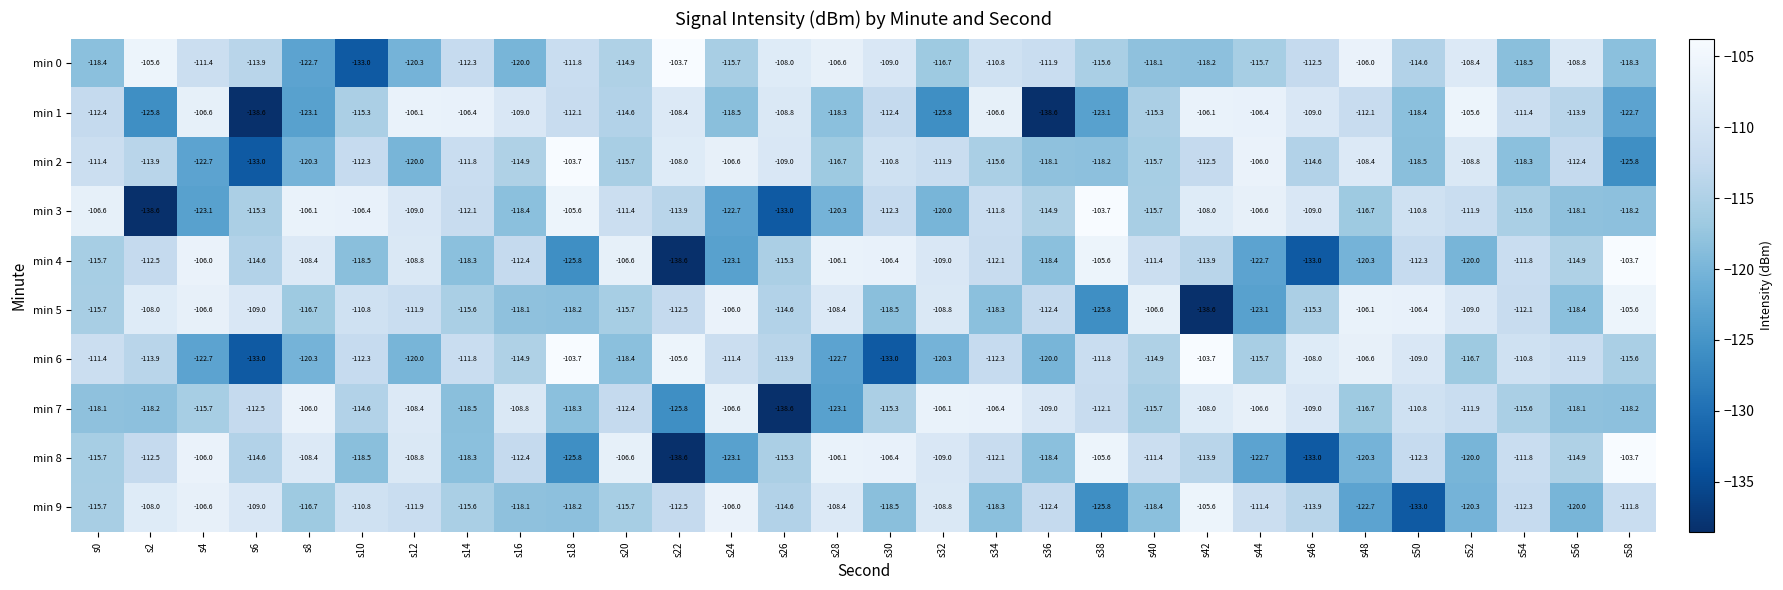

What is the highest value of the min 8 series?

-103.7